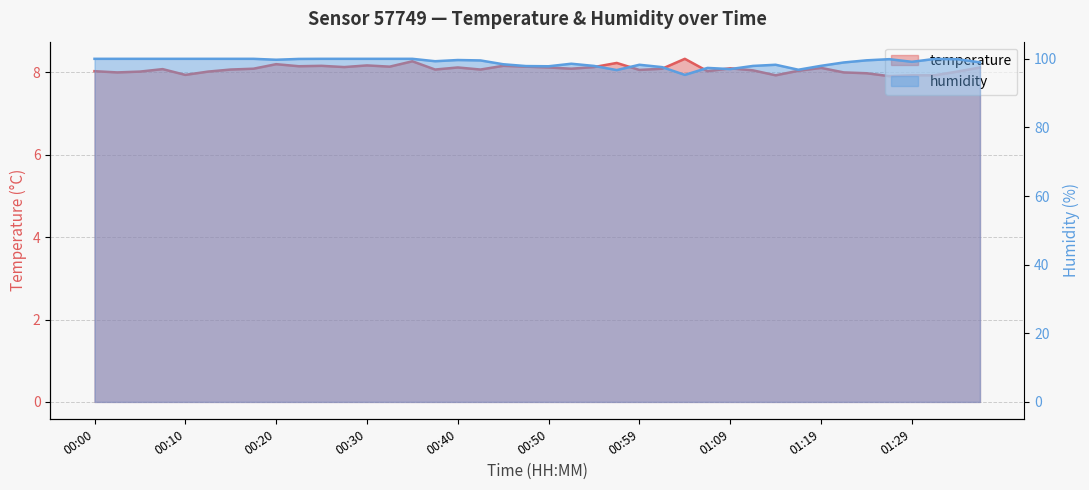

True or false: humidity and temperature intersect in this chart.

False